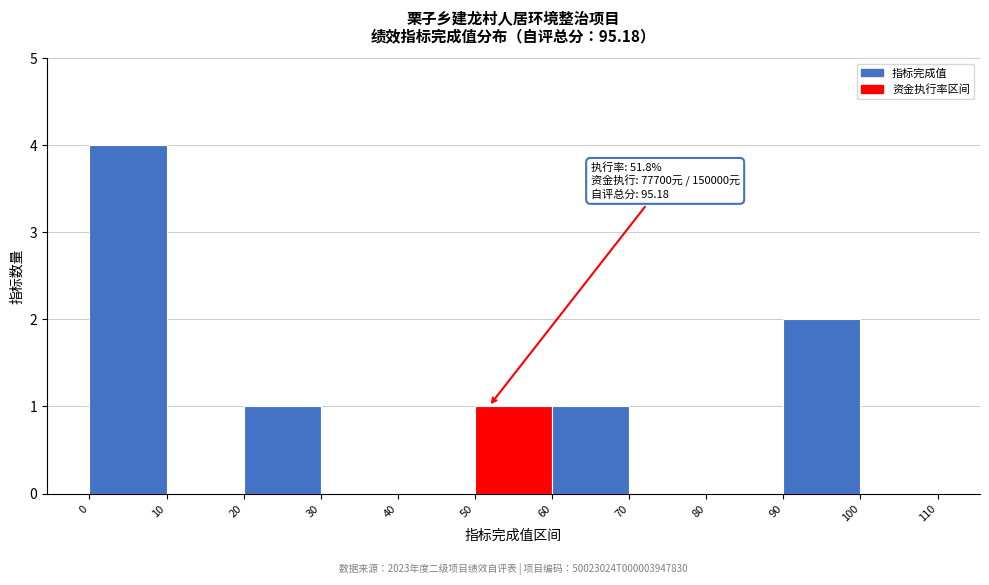

Over which range of the x-axis is the bar tallest?

0 to 10